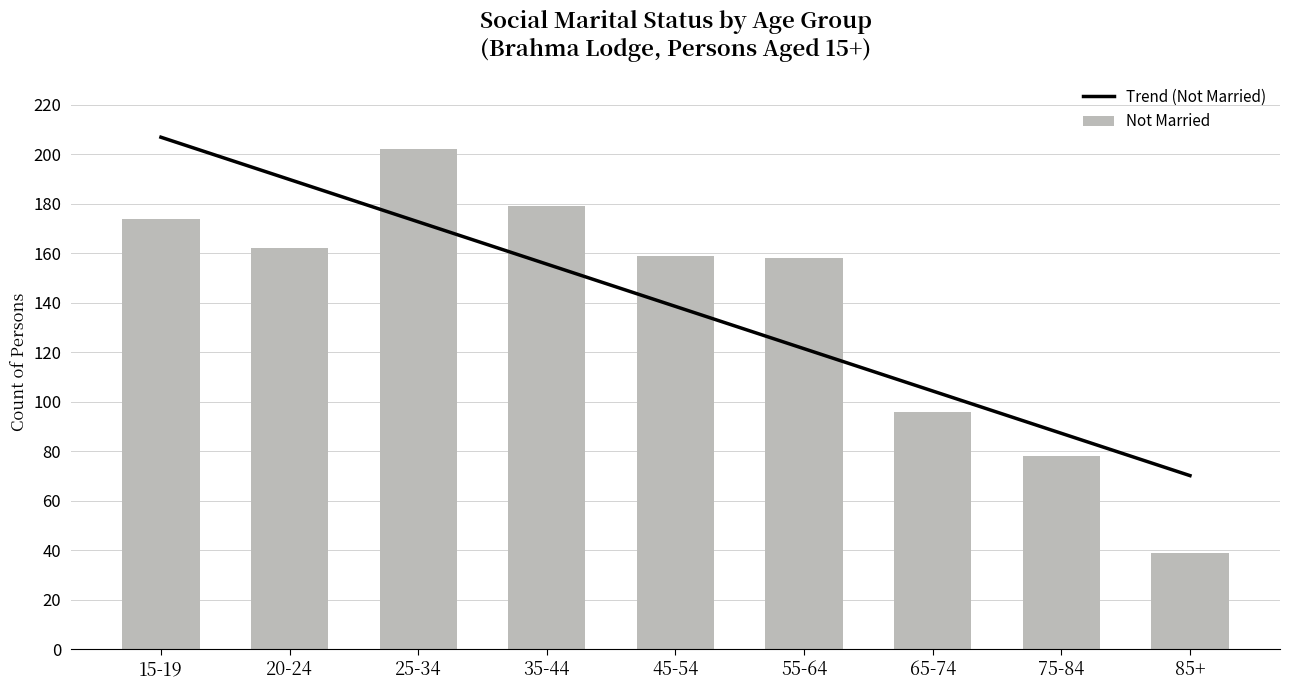

Between 55-64 and 65-74, which series saw the biggest shift?

Not Married